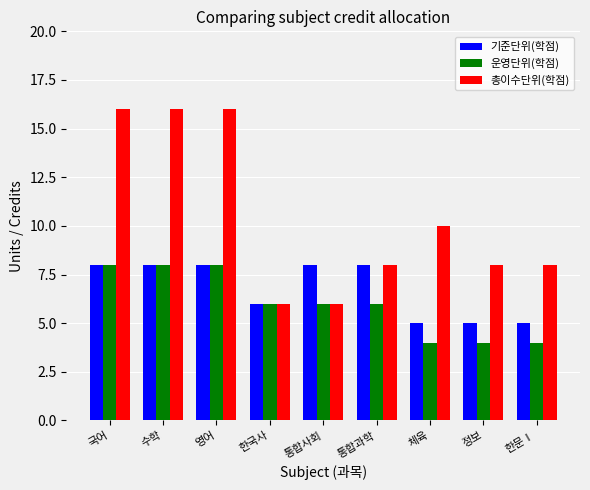

Which series has the largest total across all categories?

총이수단위(학점)